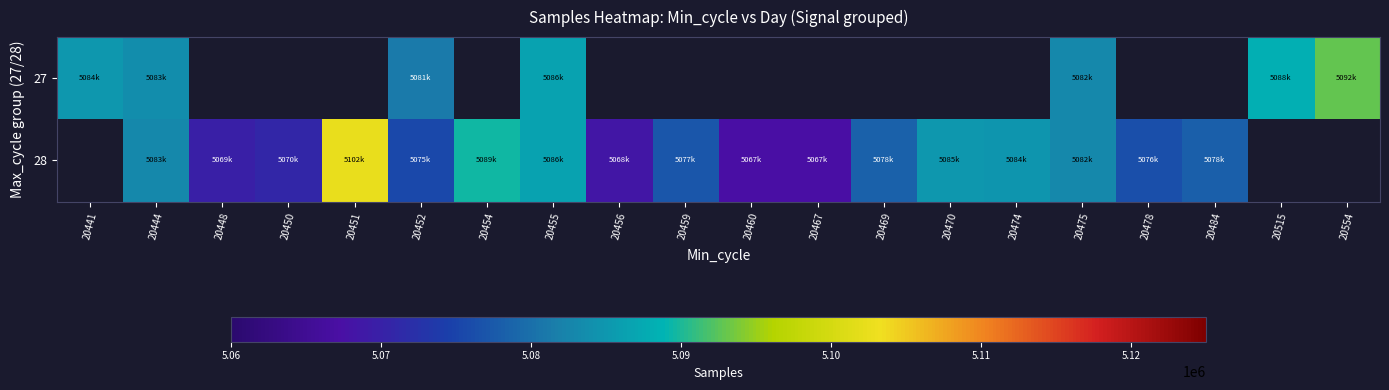

The 27 series shows 5081246.0 at 20452. True or false?

True